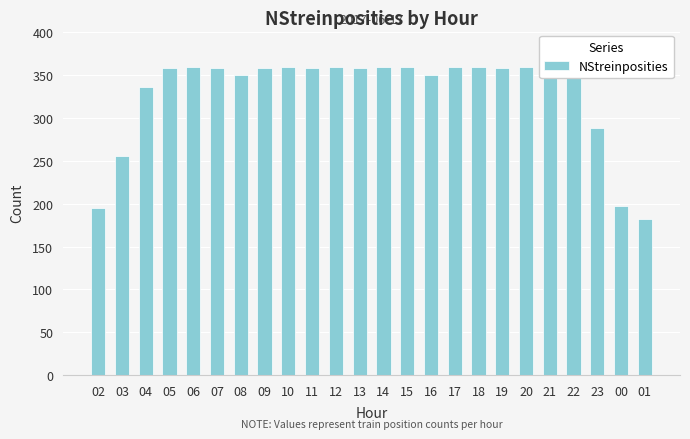

List the labels in order of value, largest first.

06, 10, 12, 14, 15, 17, 18, 20, 21, 11, 13, 19, 05, 07, 09, 22, 08, 16, 04, 23, 03, 00, 02, 01